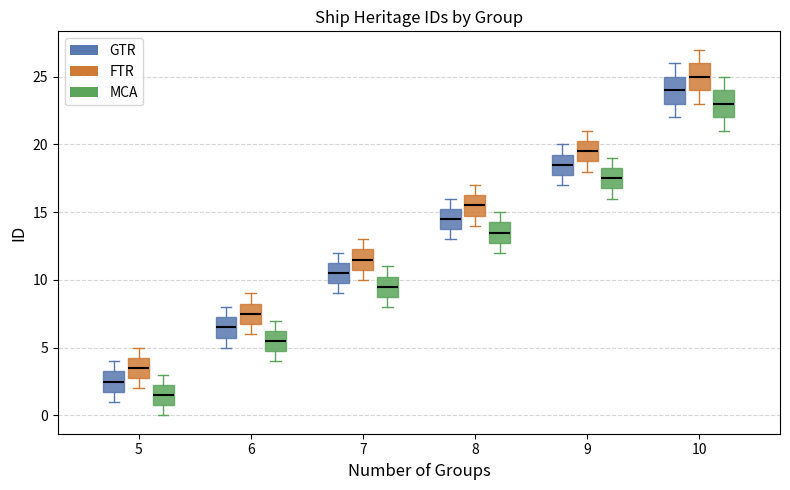

Where does the median line of the box for 5 (GTR) sit on the y-axis? The values are not printed on the chart, so give them approximately, as read against the axis.

2.5